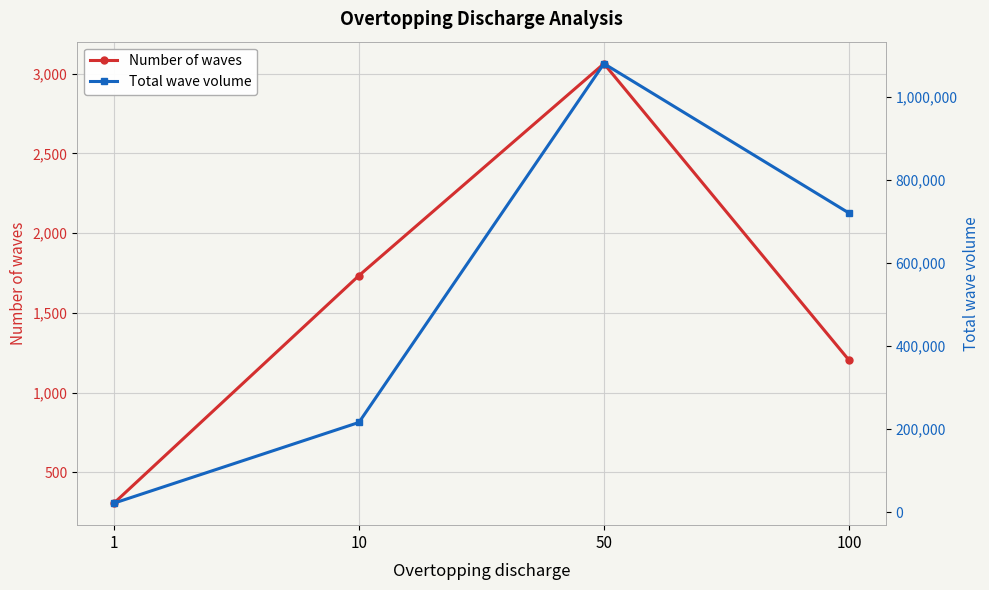

What are all the series names shown in the legend?

Number of waves, Total wave volume